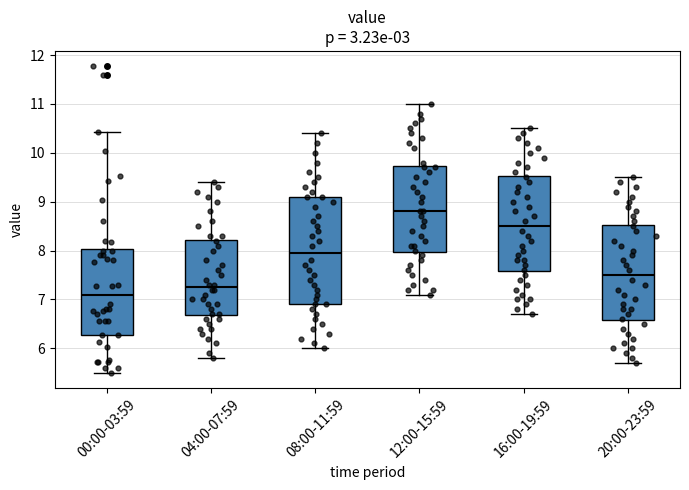

Where does the upper whisker of the box for 08:00-11:59 end on the y-axis? The values are not printed on the chart, so give them approximately, as read against the axis.

10.4